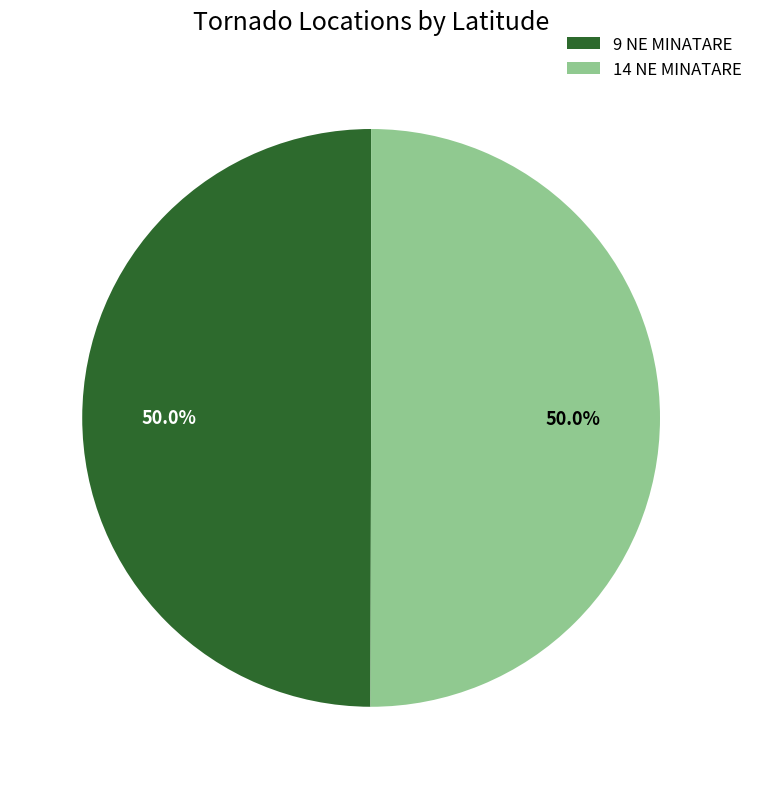

To the nearest percent, what percentage of the pie is 14 NE MINATARE?

50%